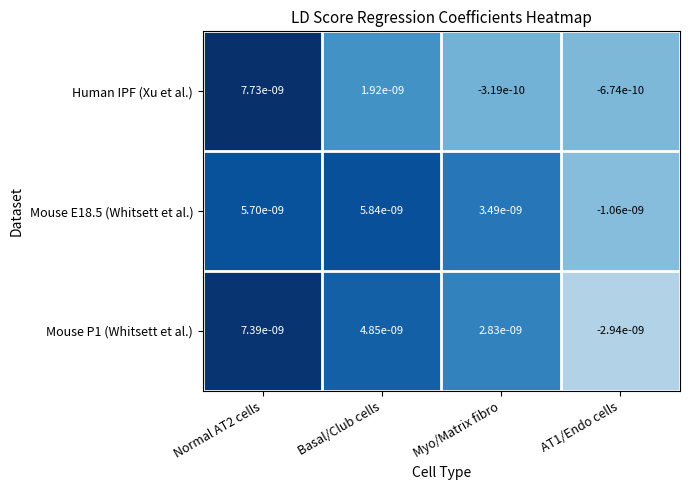

At AT1/Endo cells, list the series in order from smallest to largest.

Mouse P1 (Whitsett et al.), Mouse E18.5 (Whitsett et al.), Human IPF (Xu et al.)